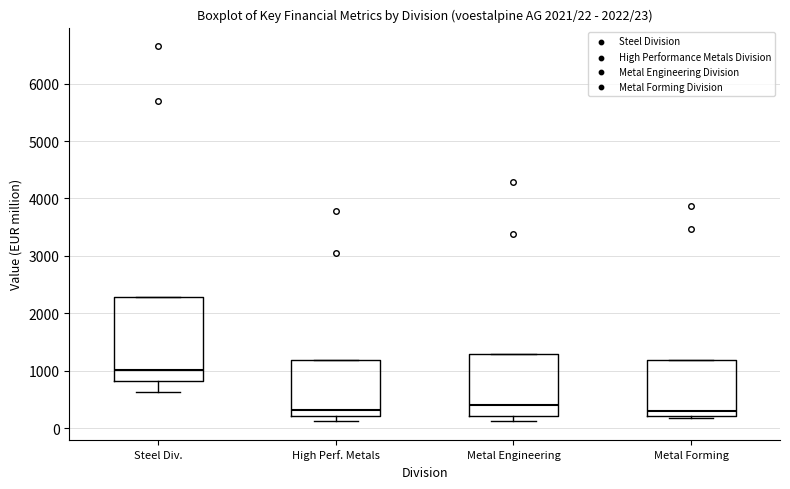

Which box's median line is the highest?

Steel Div.